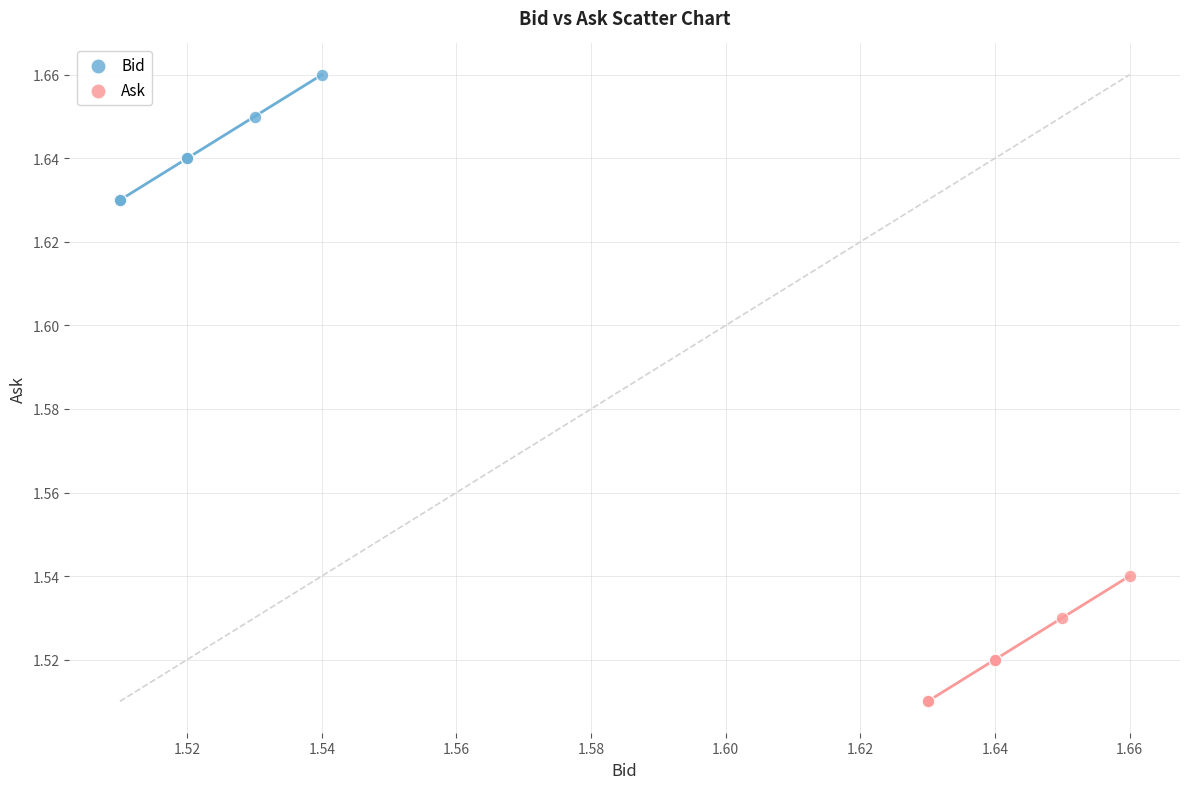

What are all the series names shown in the legend?

Bid, Ask